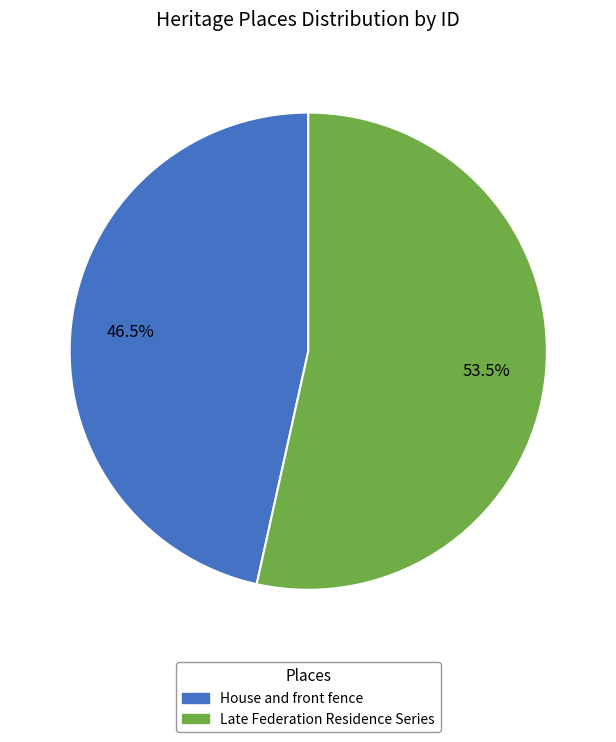

Which has a higher value, Late Federation Residence Series or House and front fence?

Late Federation Residence Series